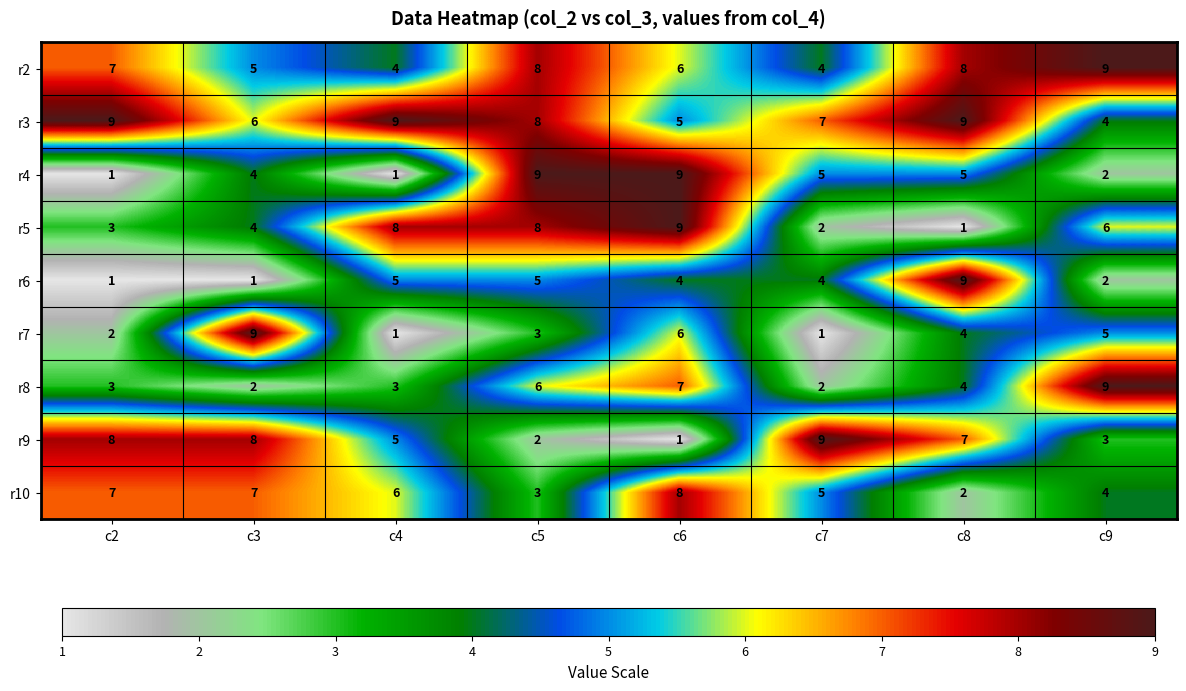

At how many categories does at least one series exceed 8?

8